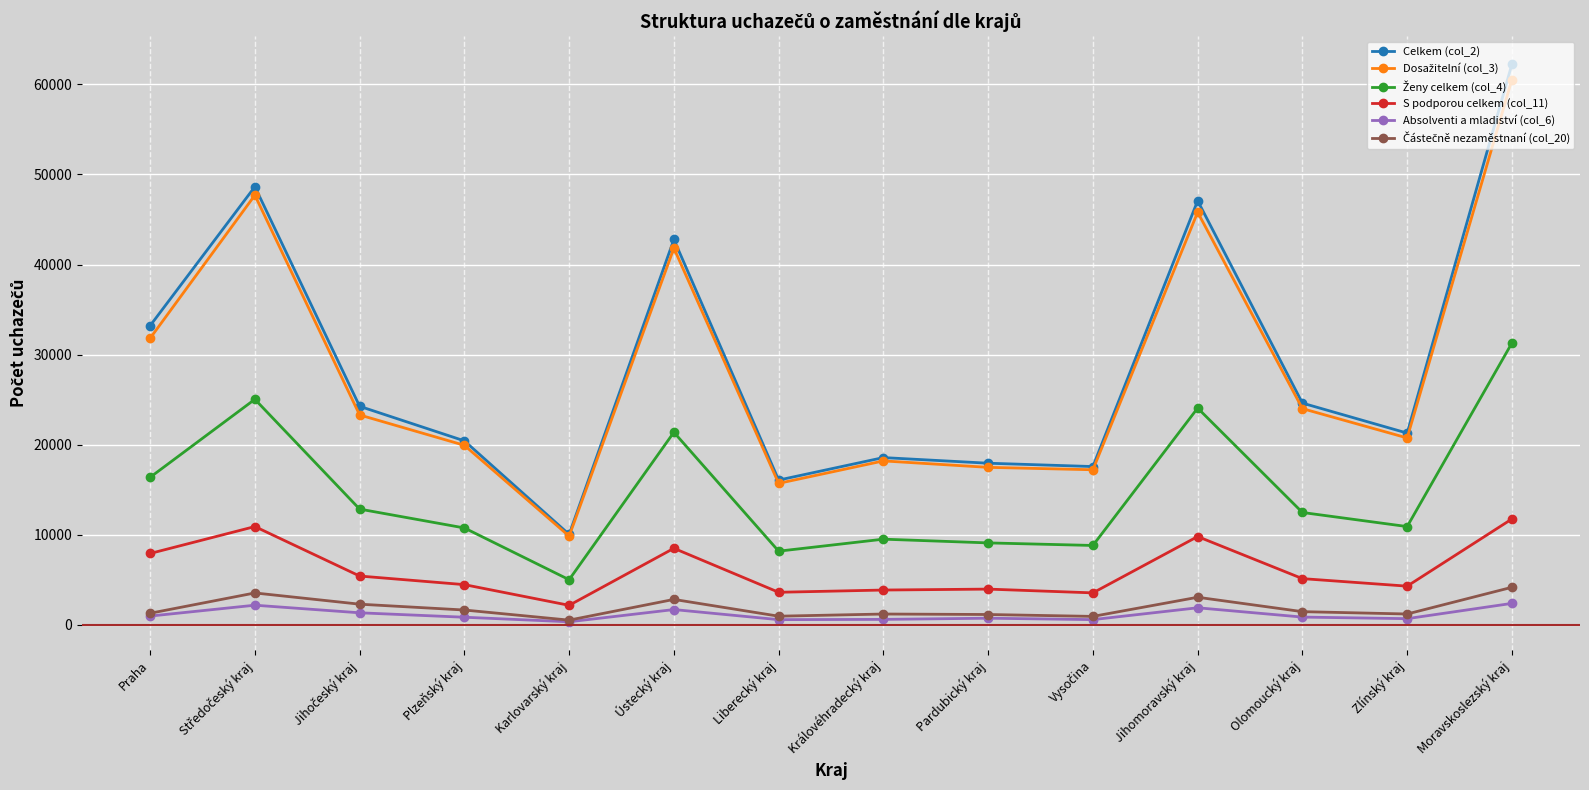

Which series has the largest range (max minus min)?

Celkem (col_2)